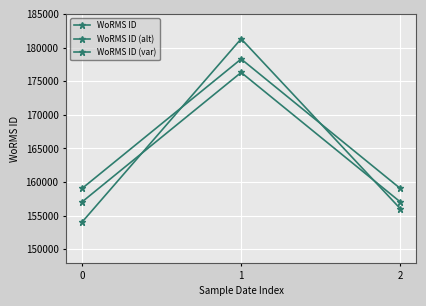

How many categories are shown in the chart?

3